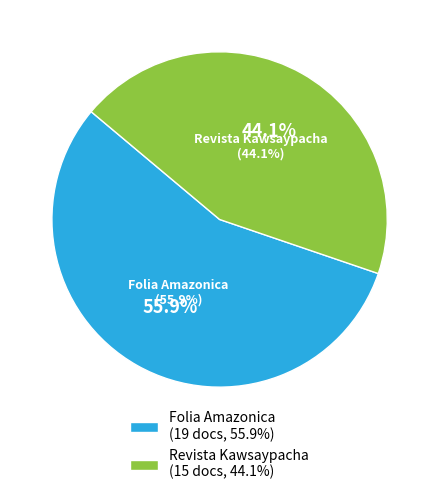

Count the number of slices in the pie.

2